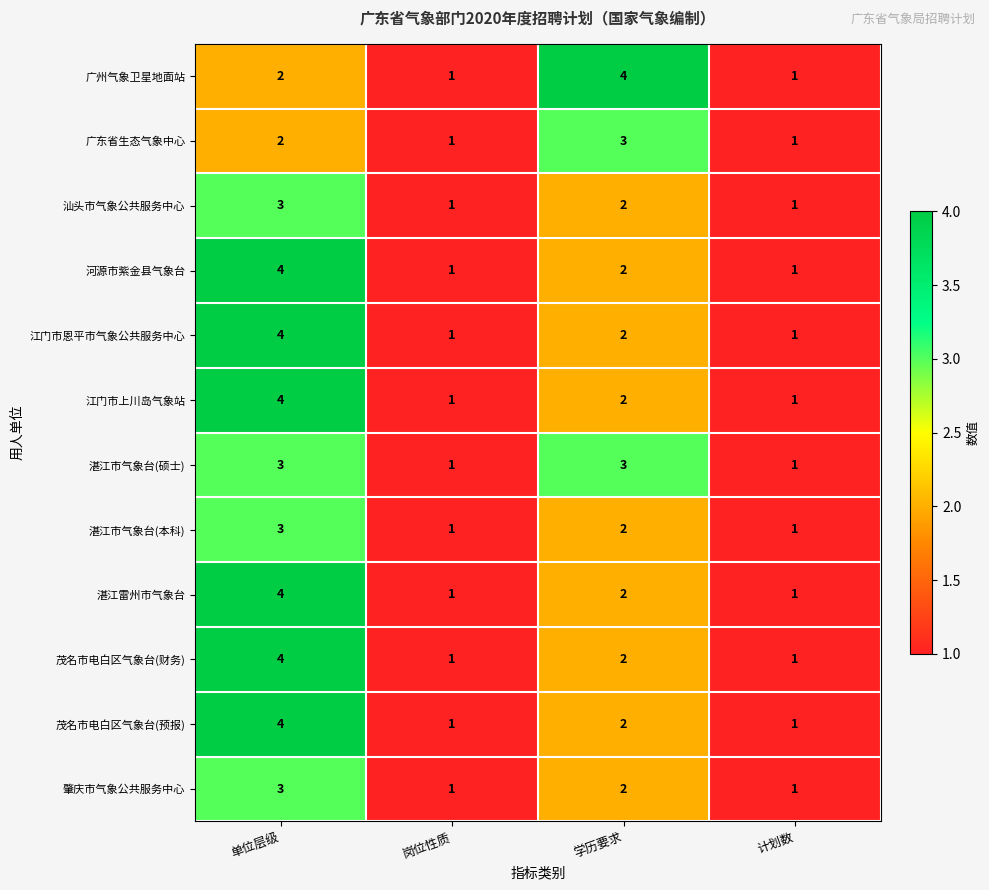

At how many categories does at least one series exceed 3?

2